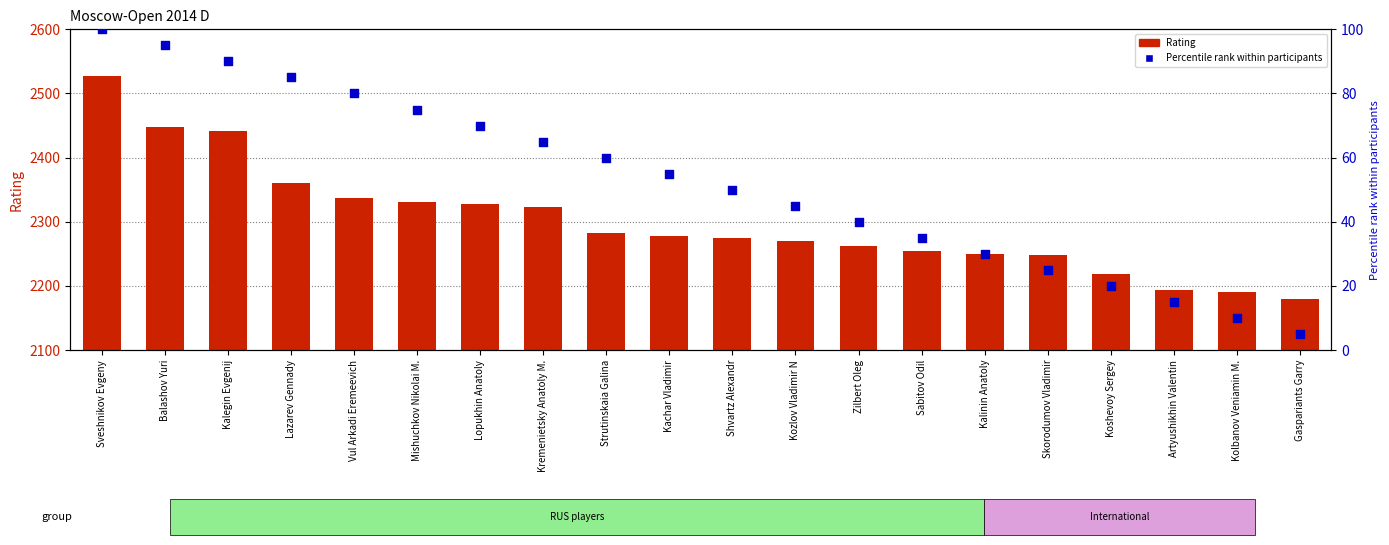

At how many categories does at least one series exceed 325?

20